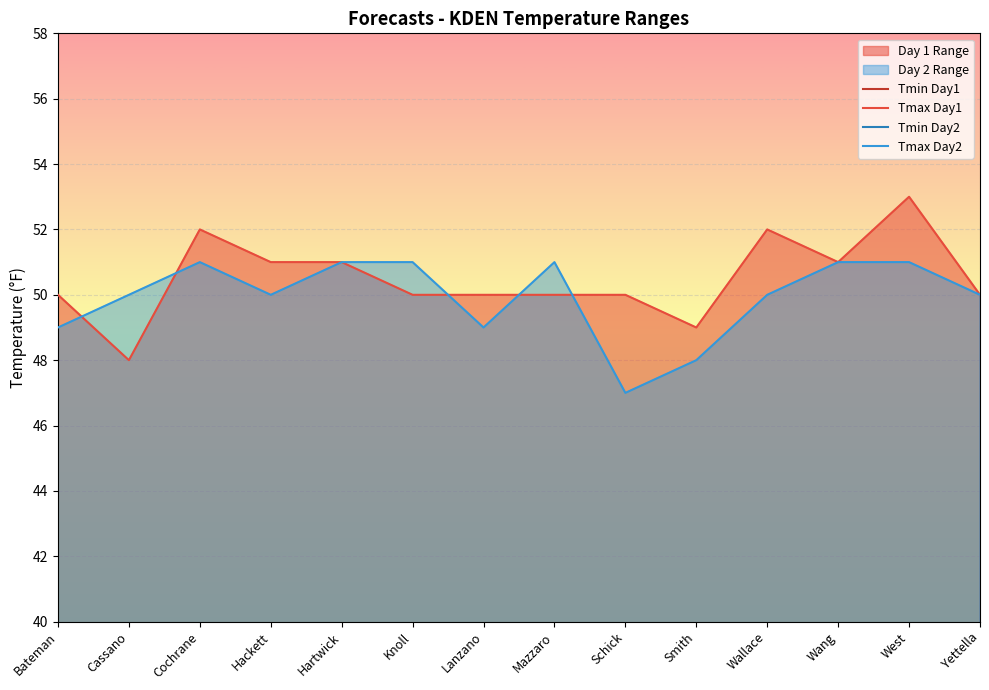

Which has a higher value, Cochrane or Yettella?

Cochrane